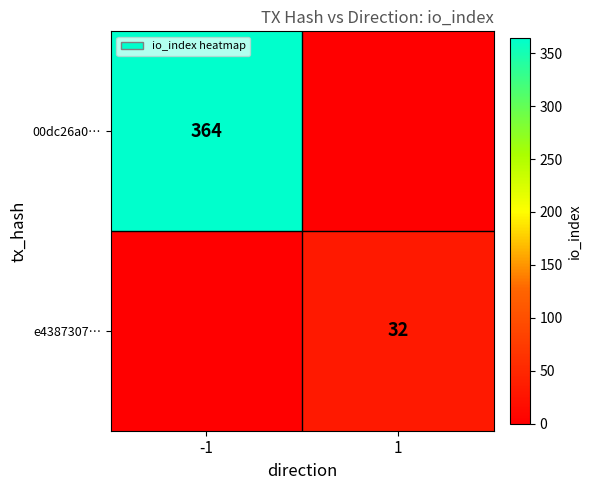

Count the number of categories in the chart.

2